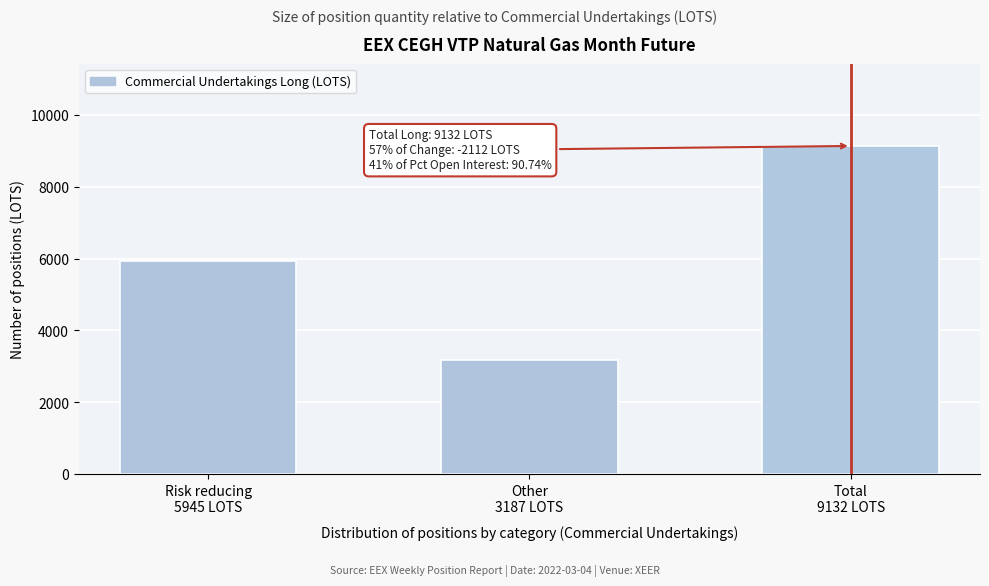

Reading left to right, list all the values displayed in this chart.

5945	3187	9132